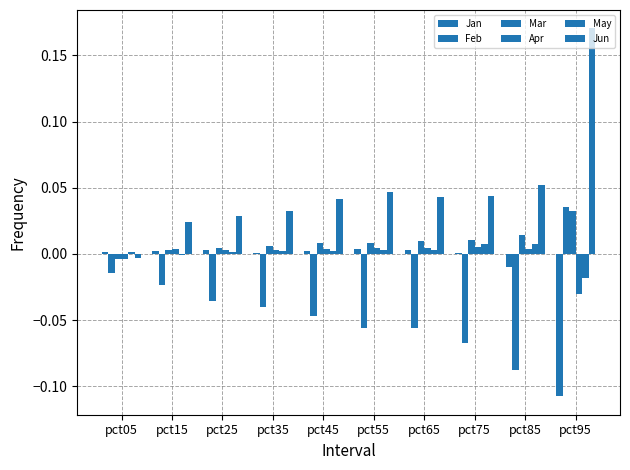

How many series are shown in this chart?

6